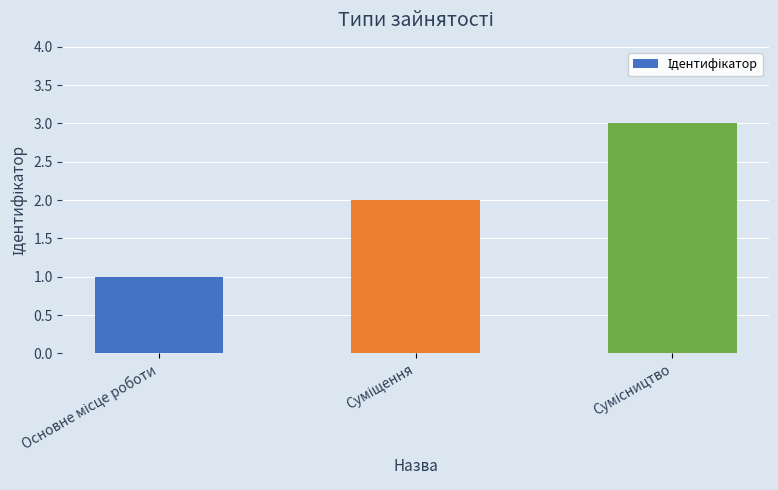

What is the sum of all values?

6